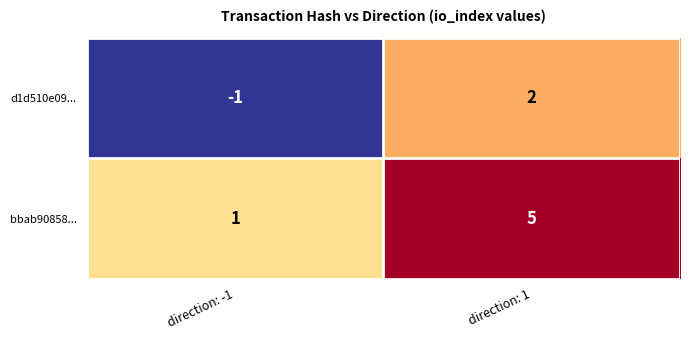

Reading left to right, what are all the values shown in this chart?

d1d510e09...: -1	2
bbab90858...: 1	5